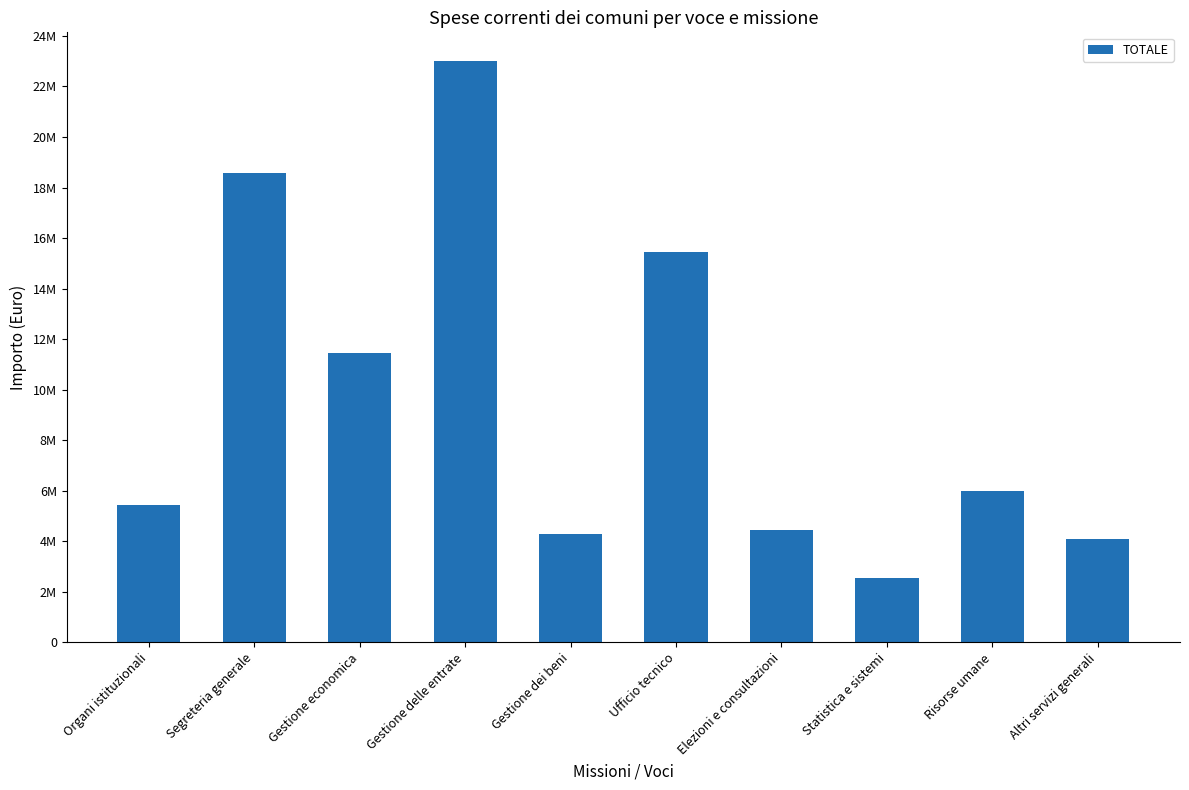

List the labels in order of value, largest first.

Gestione delle entrate, Segreteria generale, Ufficio tecnico, Gestione economica, Risorse umane, Organi istituzionali, Elezioni e consultazioni, Gestione dei beni, Altri servizi generali, Statistica e sistemi